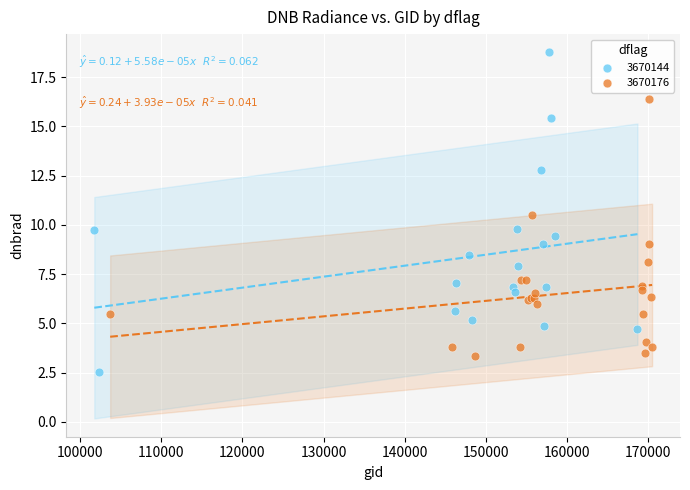

Which series reaches the maximum Y coordinate?

3670144